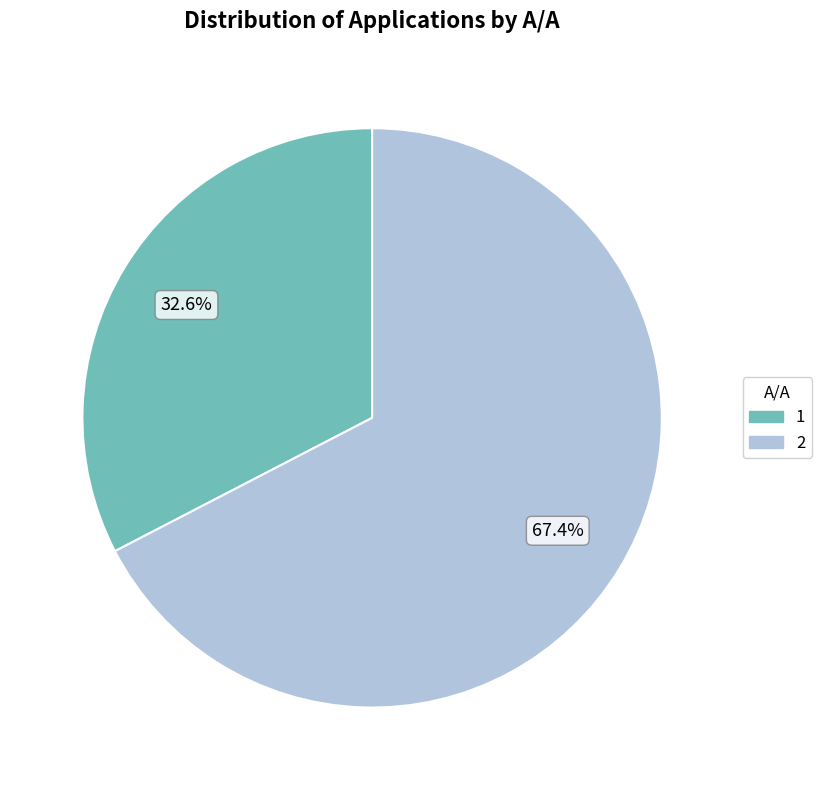

To the nearest percent, what percentage of the pie is 1?

33%